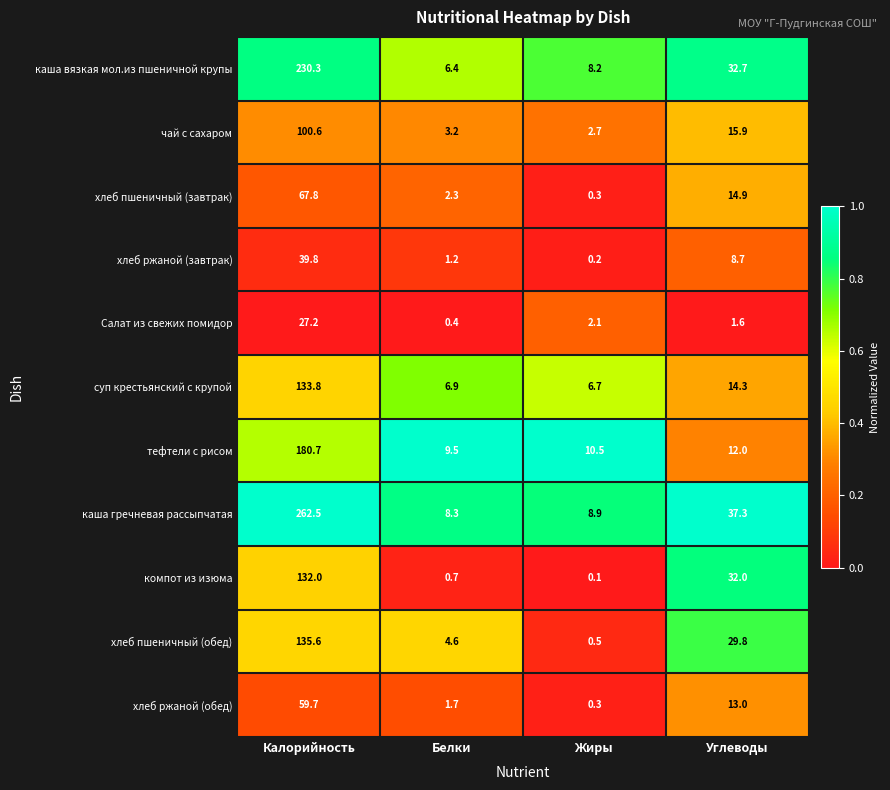

Count the number of categories in the chart.

4